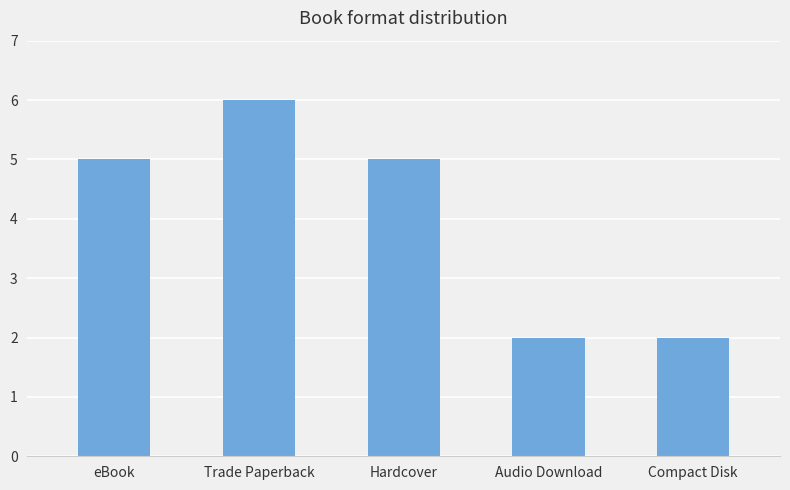

Count the values in the range 2 to 5.

4